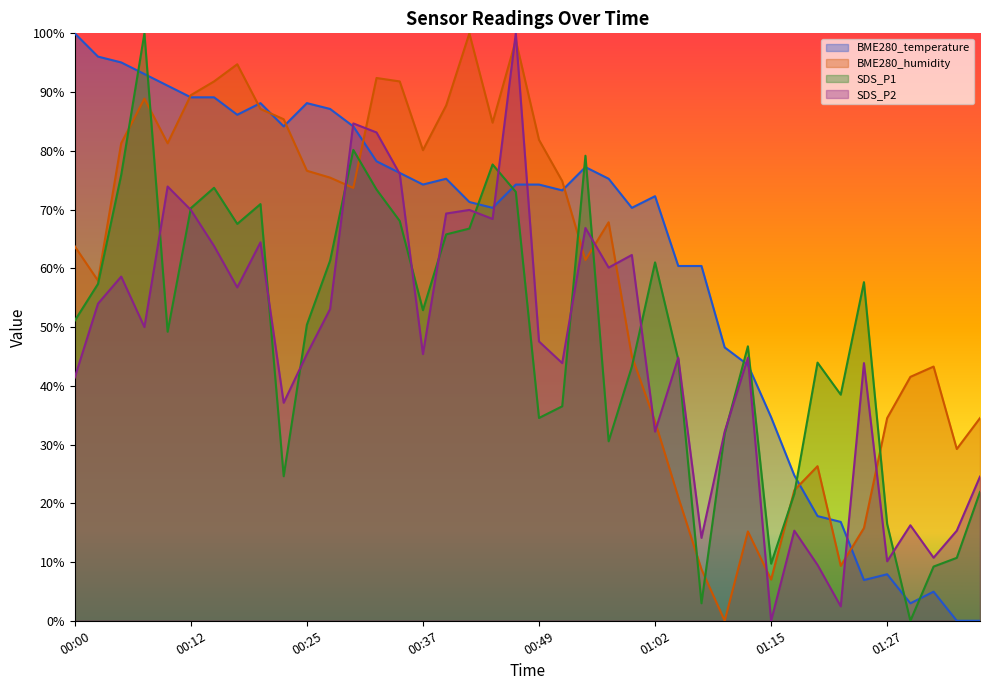

At which label does BME280_temperature first exceed 74?

00:00